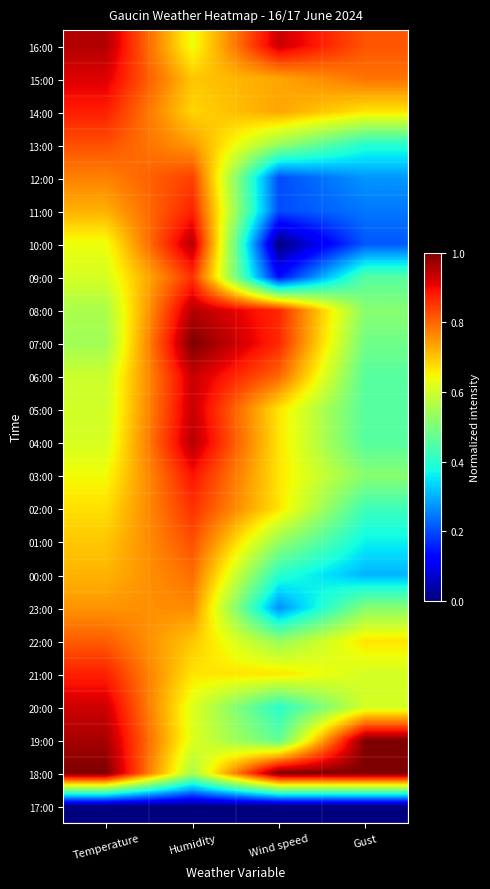

At which category is the sum across all series the highest?

Humidity